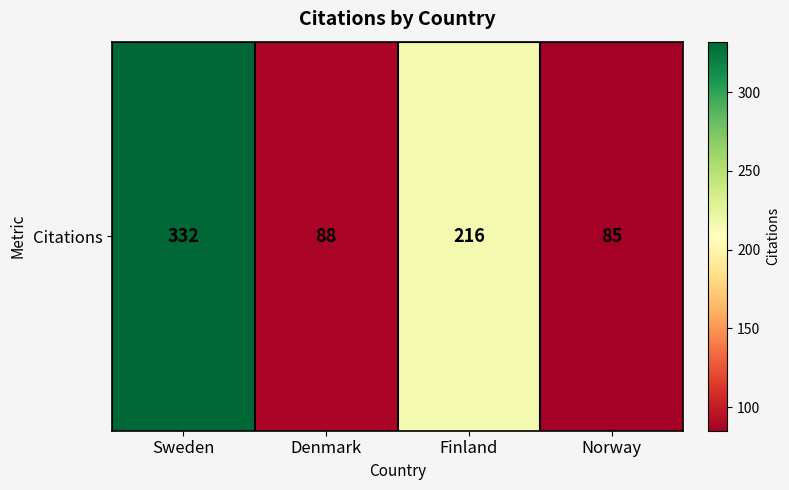

Which label corresponds to the smallest value in the chart?

Norway